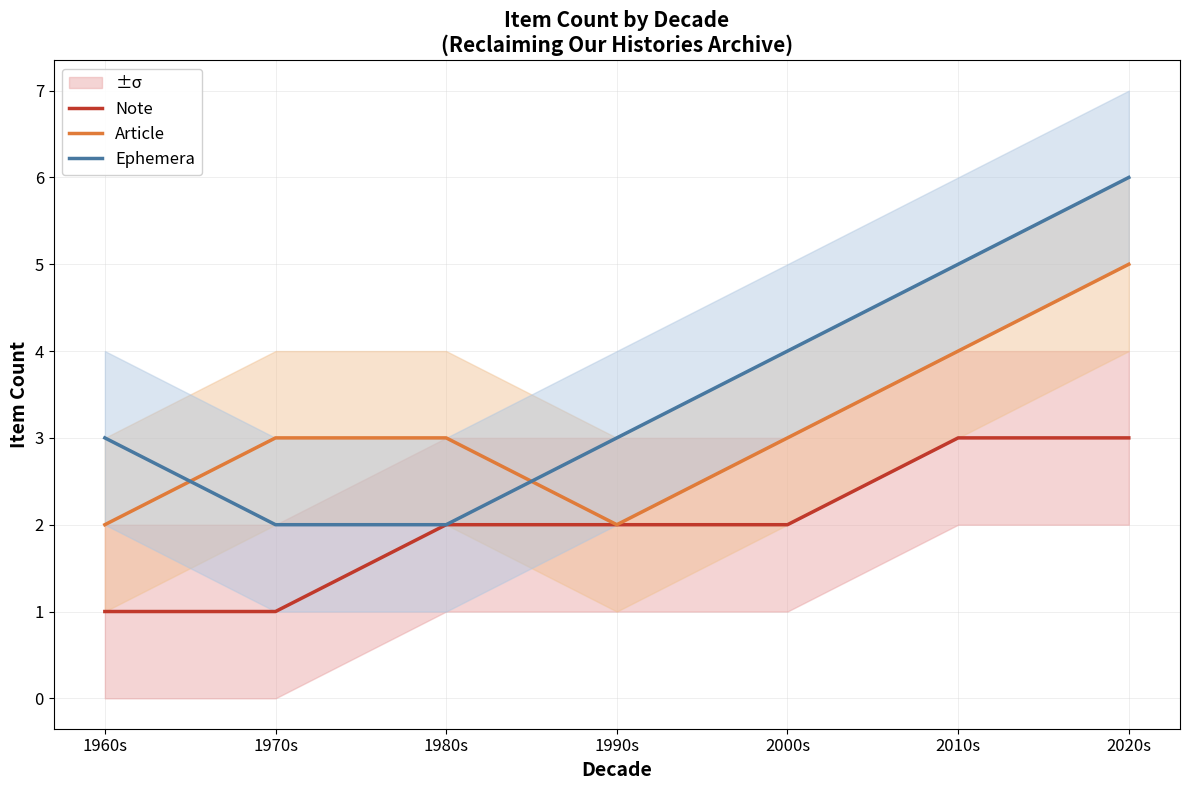

Is the value of Ephemera at 2000s greater than the value of Article at 1960s?

Yes